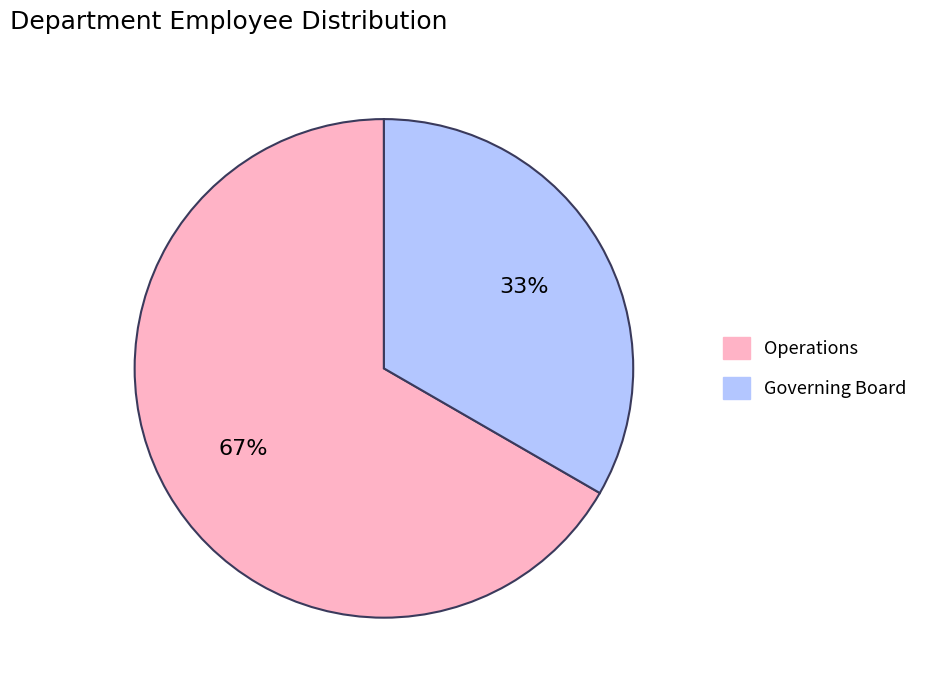

Is the sum of Operations and Governing Board greater than half?

Yes